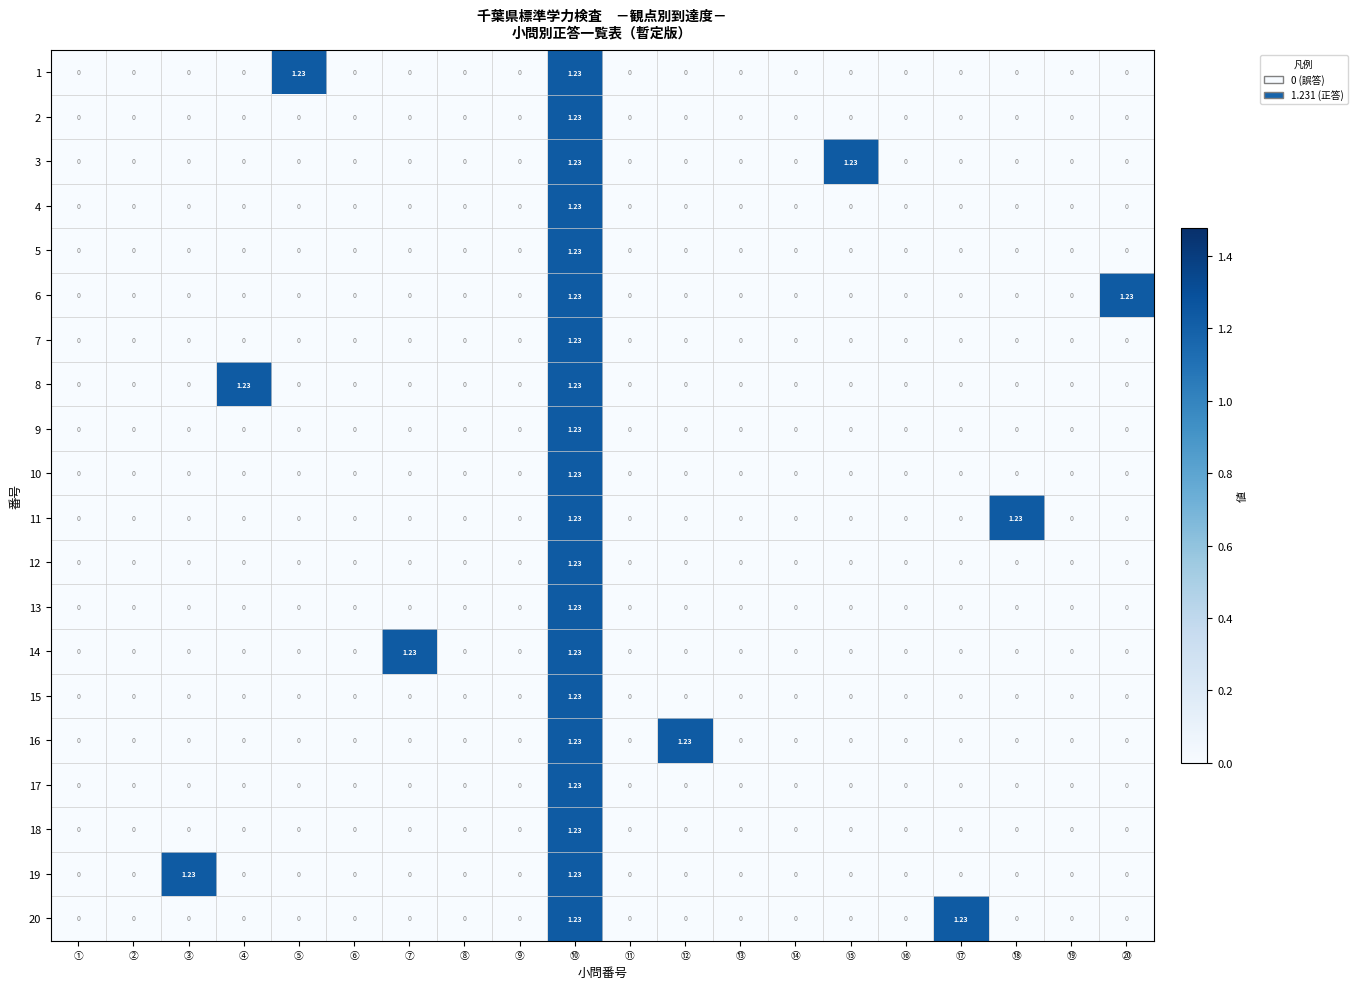

At which category is the sum across all series the highest?

⑩